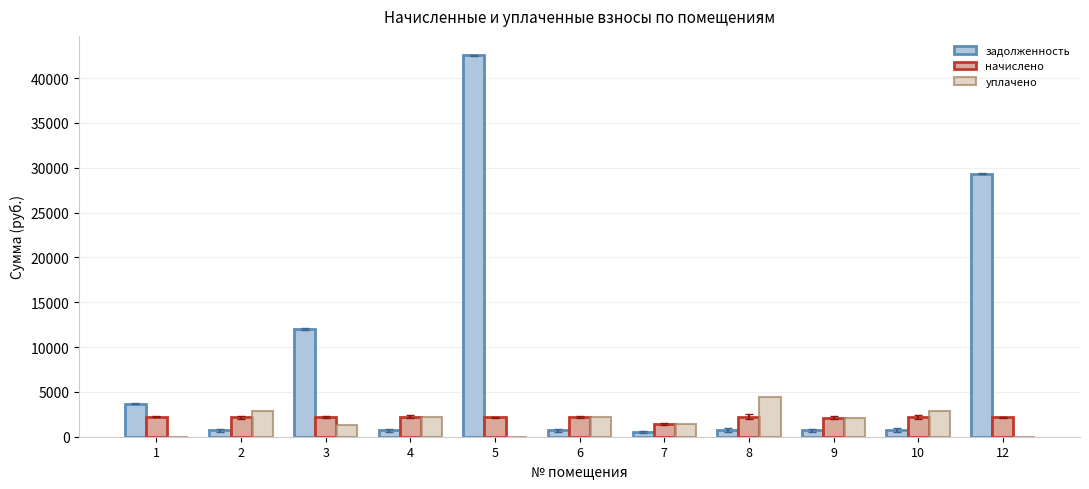

At which label does начислено reach its peak?

3